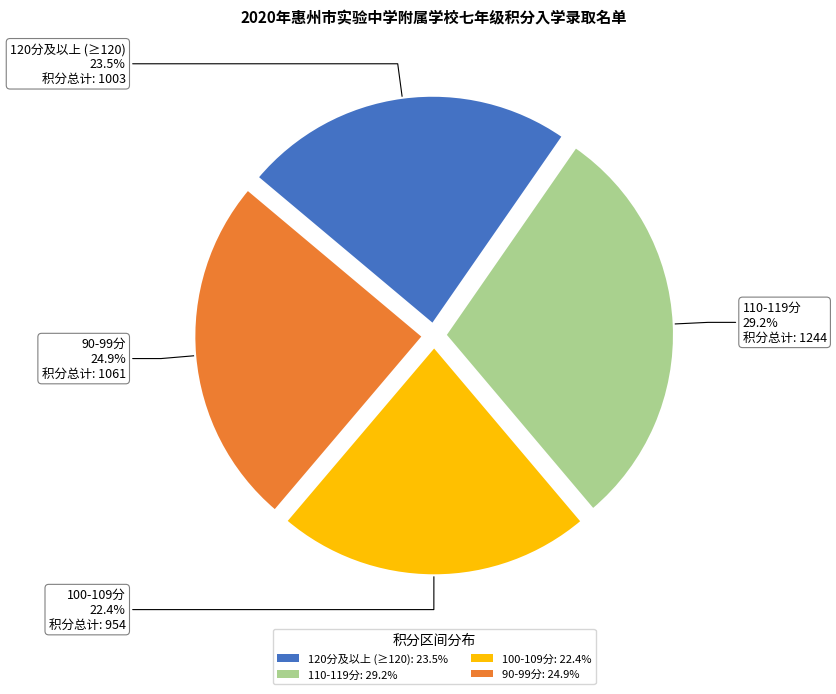

How many slices are in this pie chart?

4